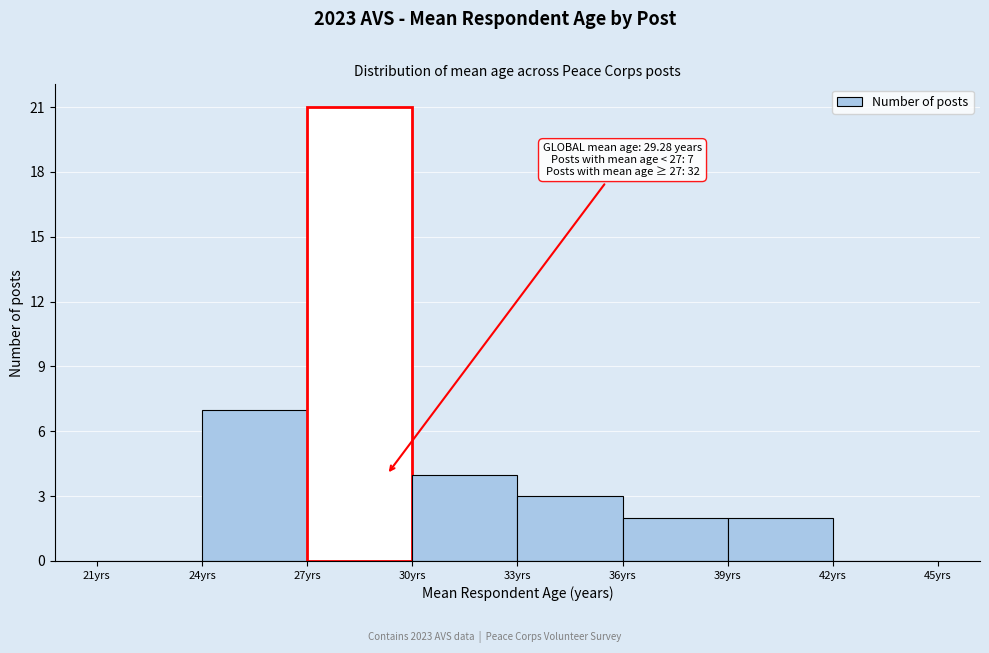

Which range on the x-axis has the tallest bar?

27 to 30